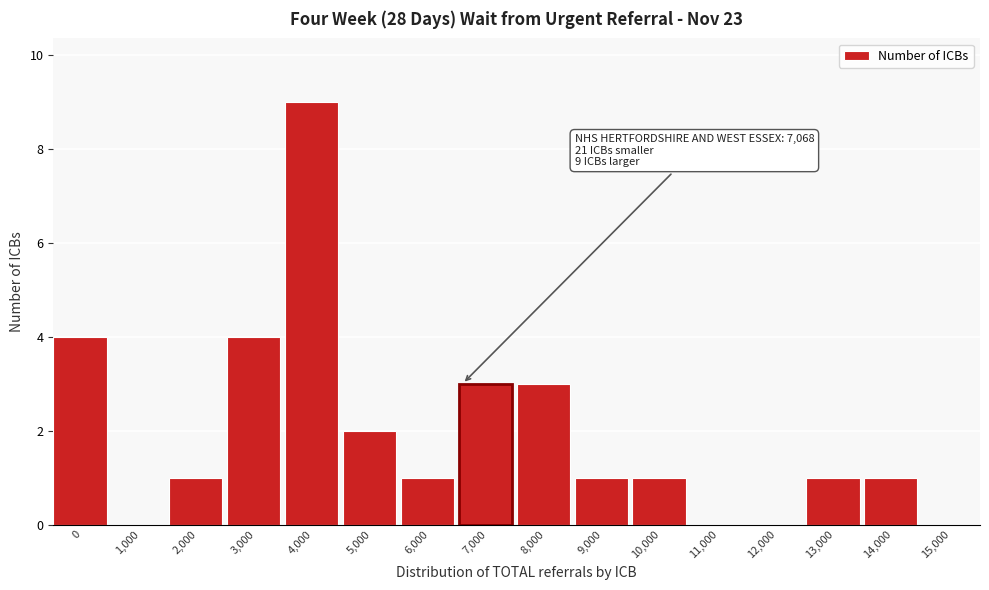

Reading left to right, transcribe all the data shown in this chart.

0=4	1,000=0	2,000=1	3,000=4	4,000=9	5,000=2	6,000=1	7,000=3	8,000=3	9,000=1	10,000=1	11,000=0	12,000=0	13,000=1	14,000=1	15,000=0